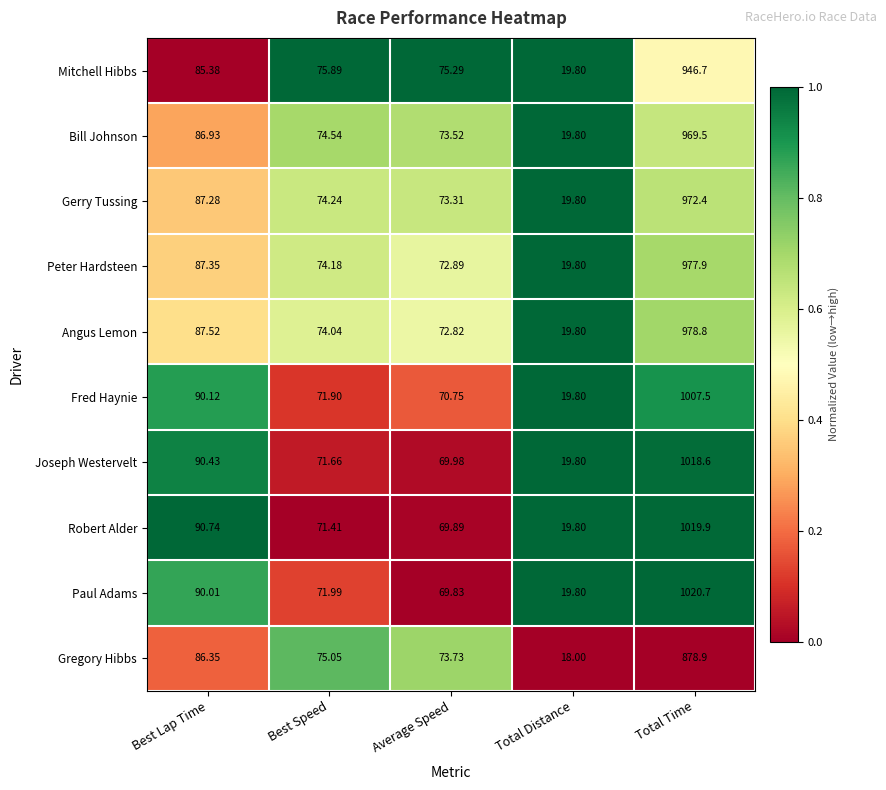

Where is Paul Adams nearest to the value 520?

Best Lap Time